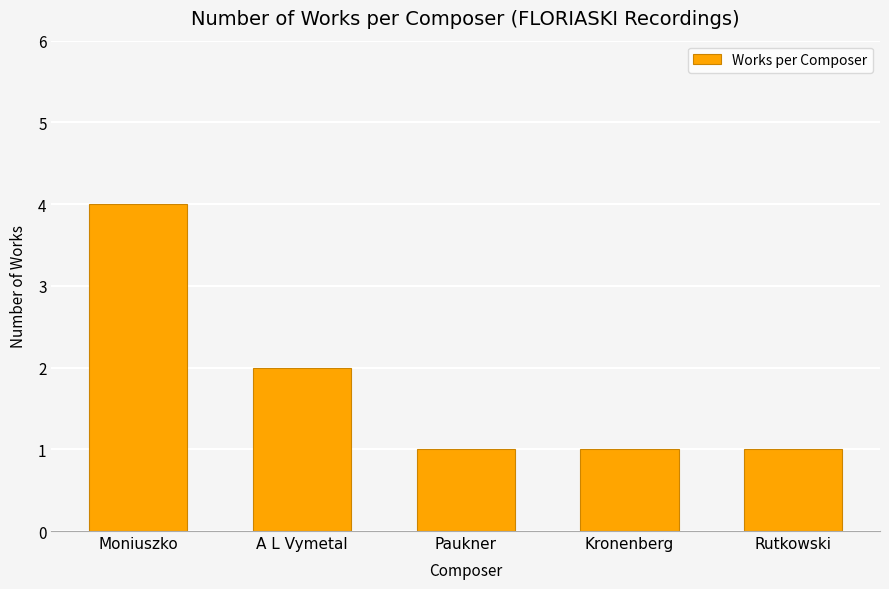

Which has a higher value, Paukner or Moniuszko?

Moniuszko